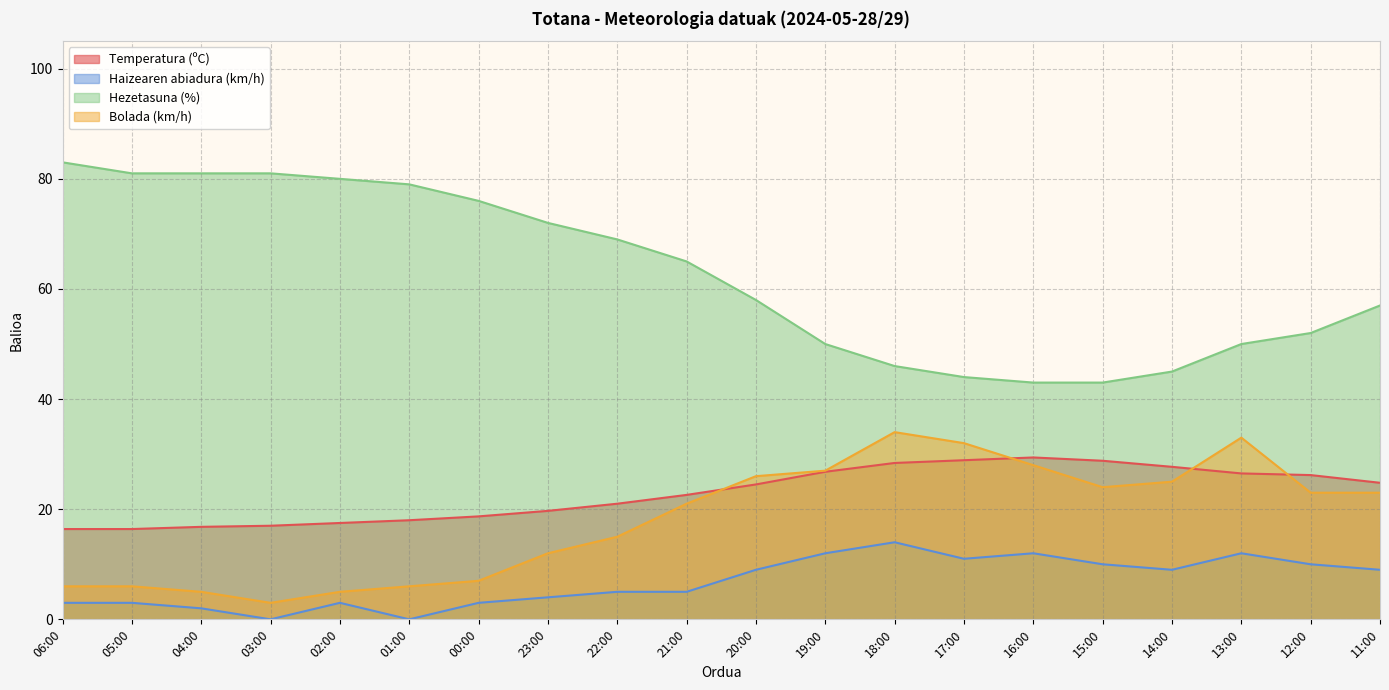

Reading left to right, transcribe all the data shown in this chart.

Temperatura (ºC): 16.4	16.4	16.8	17.0	17.5	18.0	18.7	19.7	21.0	22.6	24.5	26.8	28.4	28.9	29.4	28.8	27.7	26.5	26.2	24.8
Haizearen abiadura (km/h): 3.0	3.0	2.0	0.0	3.0	0.0	3.0	4.0	5.0	5.0	9.0	12.0	14.0	11.0	12.0	10.0	9.0	12.0	10.0	9.0
Hezetasuna (%): 83.0	81.0	81.0	81.0	80.0	79.0	76.0	72.0	69.0	65.0	58.0	50.0	46.0	44.0	43.0	43.0	45.0	50.0	52.0	57.0
Bolada (km/h): 6.0	6.0	5.0	3.0	5.0	6.0	7.0	12.0	15.0	21.0	26.0	27.0	34.0	32.0	28.0	24.0	25.0	33.0	23.0	23.0